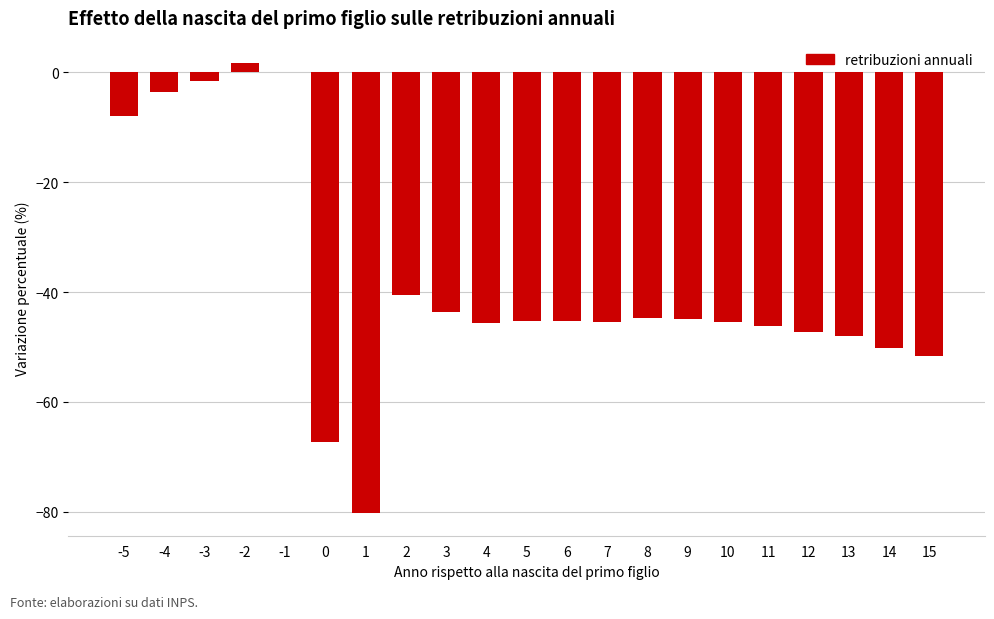

The chart shows a value of -50.2 at 14. True or false?

True